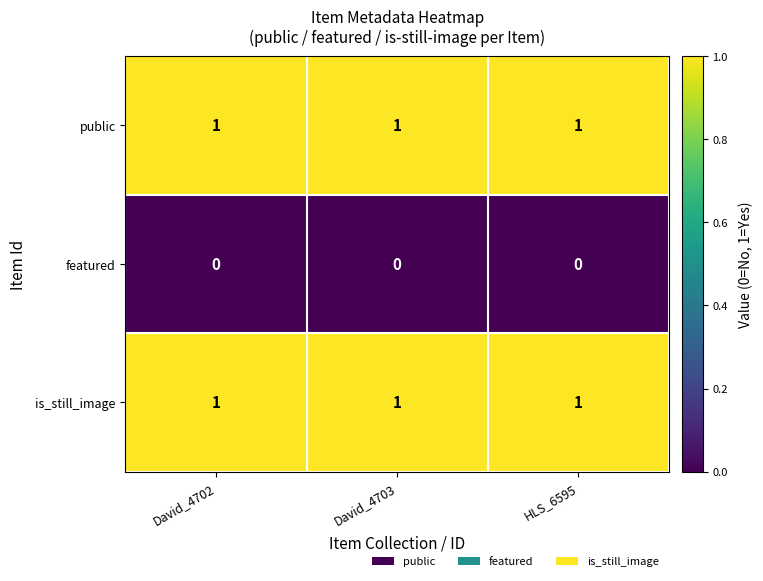

The public series shows 1 at HLS_6595. True or false?

True